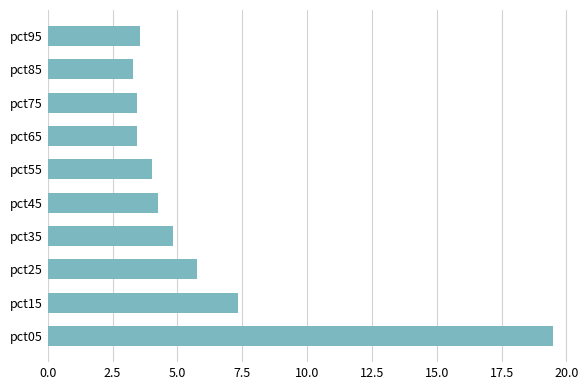

Approximately how many times larger is the value at pct25 compared to pct55?

1.4